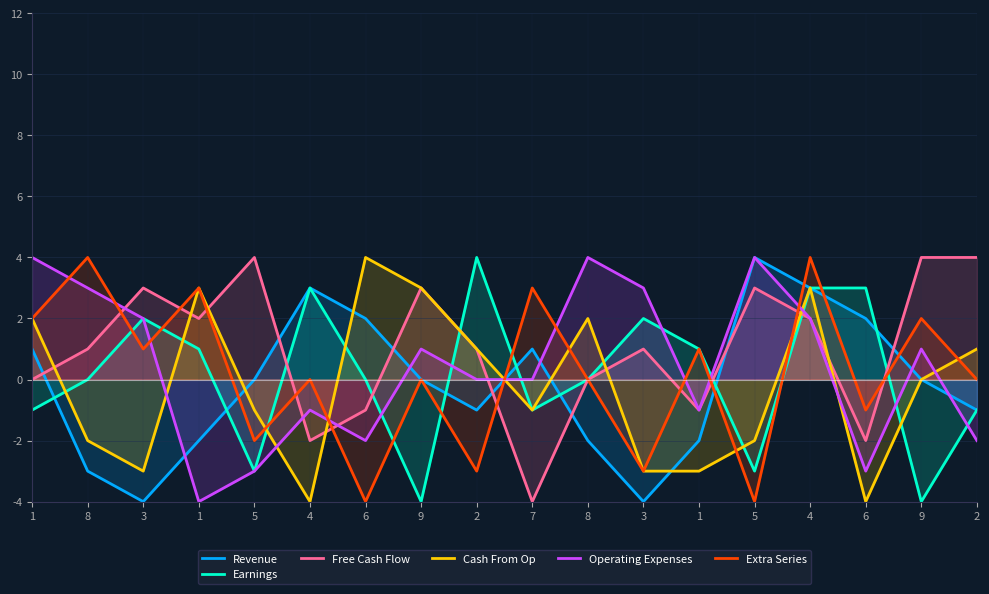

Reading left to right, list all the values displayed in this chart.

Revenue: 1=1	8=-3	3=-4	1=-2	5=0	4=3	6=2	9=0	2=-1	7=1	8=-2	3=-4	1=-2	5=4	4=3	6=2	9=0	2=-1
Earnings: 1=-1	8=0	3=2	1=1	5=-3	4=3	6=0	9=-4	2=4	7=-1	8=0	3=2	1=1	5=-3	4=3	6=3	9=-4	2=-1
Free Cash Flow: 1=0	8=1	3=3	1=2	5=4	4=-2	6=-1	9=3	2=1	7=-4	8=0	3=1	1=-1	5=3	4=2	6=-2	9=4	2=4
Cash From Op: 1=2	8=-2	3=-3	1=3	5=-1	4=-4	6=4	9=3	2=1	7=-1	8=2	3=-3	1=-3	5=-2	4=3	6=-4	9=0	2=1
Operating Expenses: 1=4	8=3	3=2	1=-4	5=-3	4=-1	6=-2	9=1	2=0	7=0	8=4	3=3	1=-1	5=4	4=2	6=-3	9=1	2=-2
Extra Series: 1=2	8=4	3=1	1=3	5=-2	4=0	6=-4	9=0	2=-3	7=3	8=0	3=-3	1=1	5=-4	4=4	6=-1	9=2	2=0